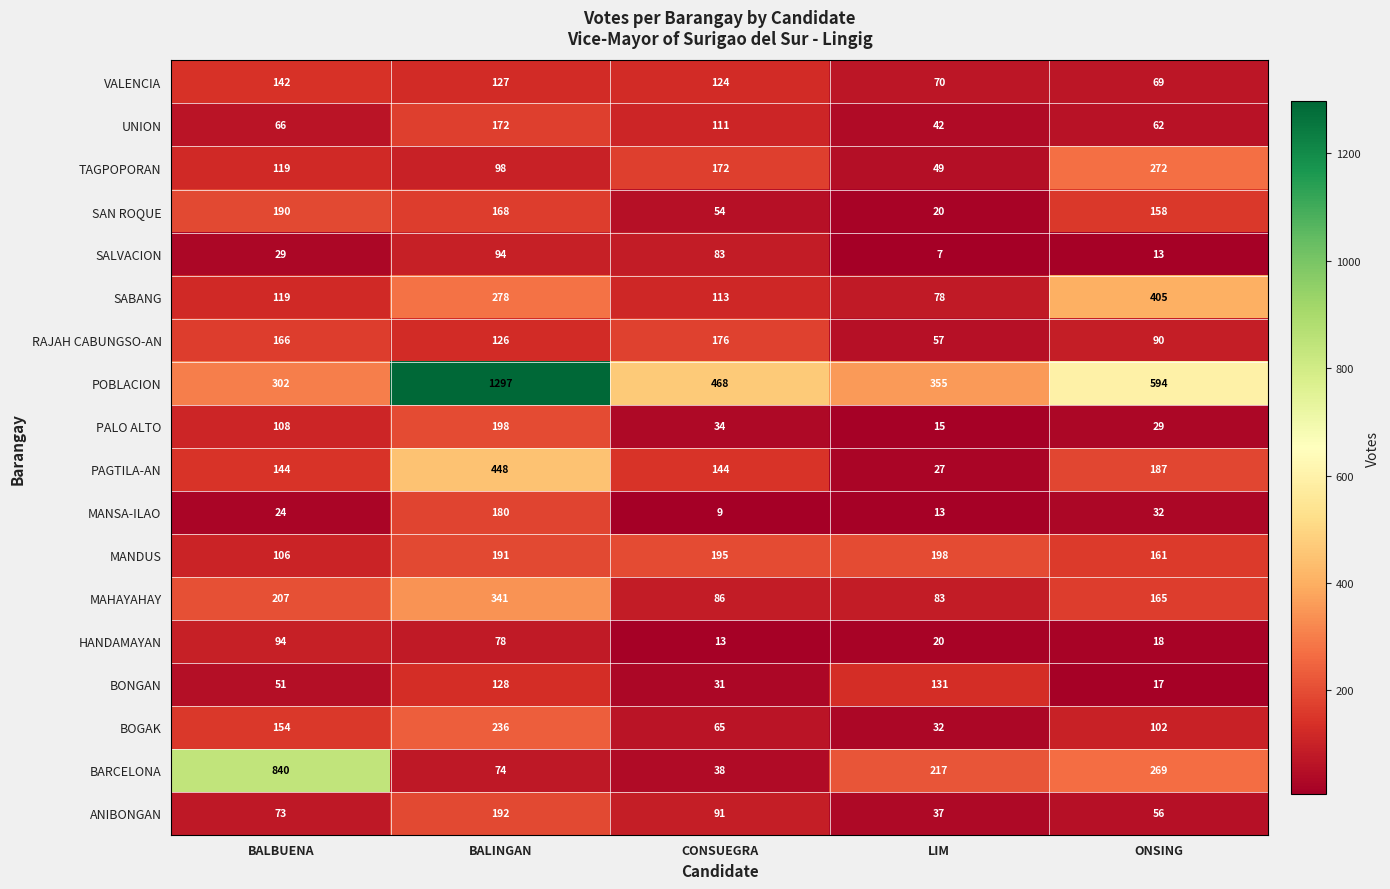

Which label corresponds to the smallest value in the chart?

LIM